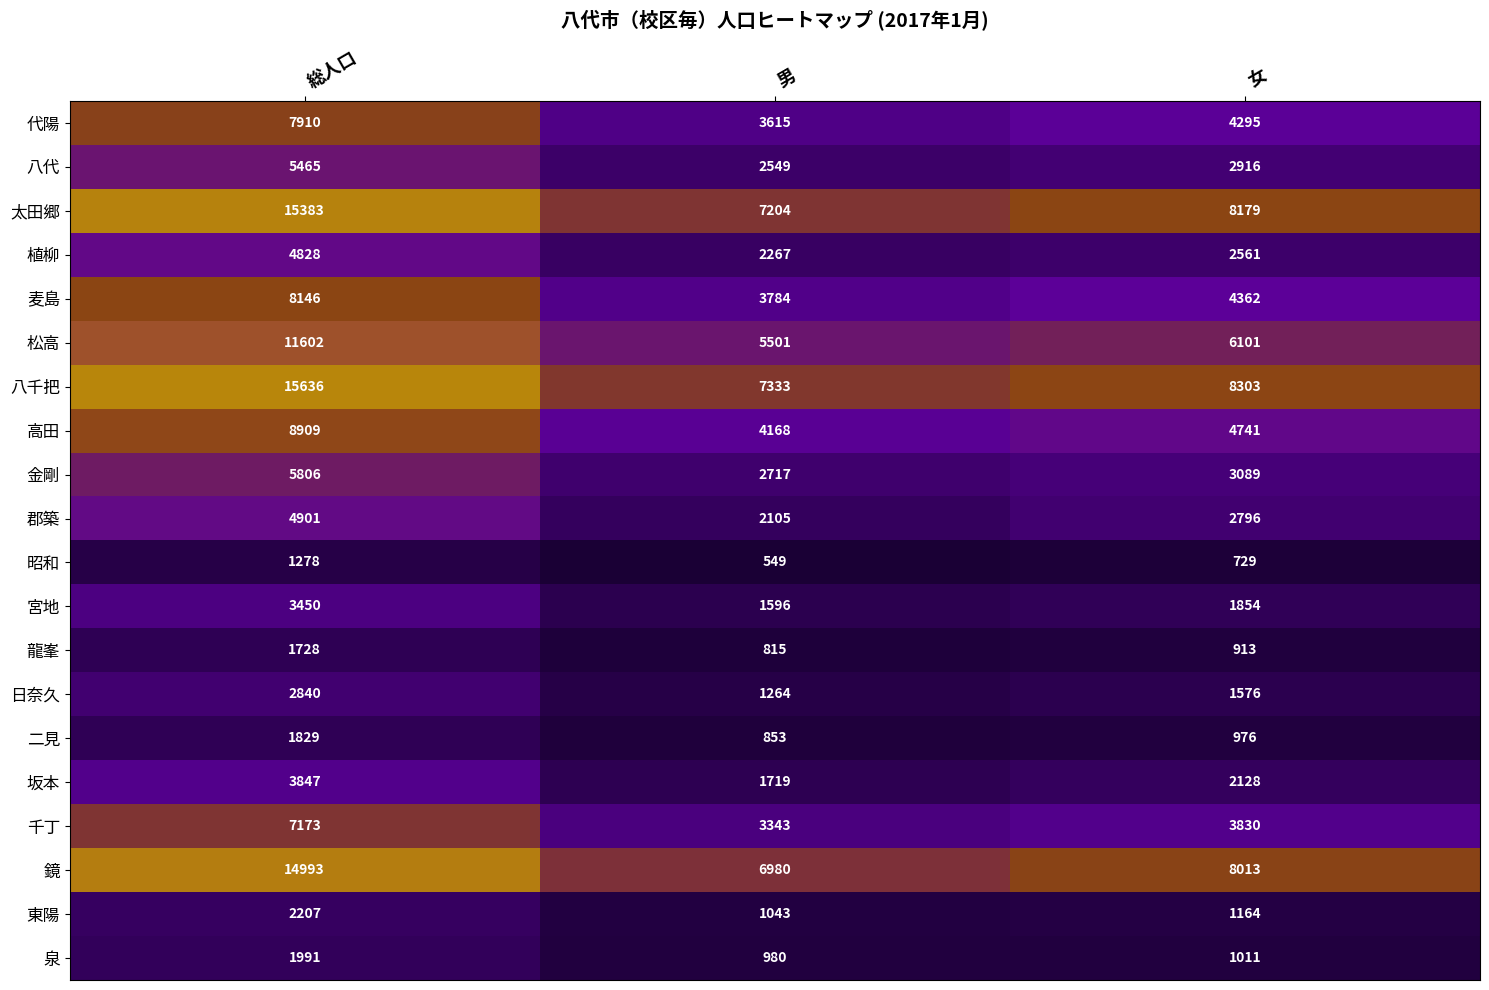

Count the 宮地 values in the range 1596 to 3450.

3